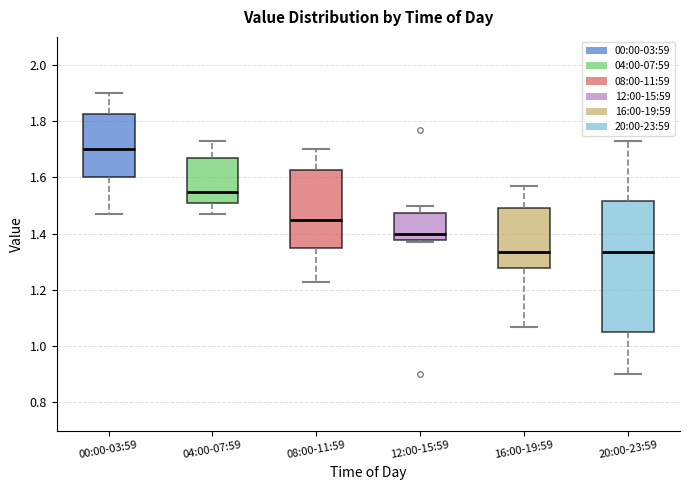

Reading left to right, read every box against the y-axis: the position of its median line, the range the box covers, and the ends of its whiskers. The values are not printed on the chart, so give them approximately, as read against the axis.

00:00-03:59: median 1.70, box 1.60 to 1.82, whiskers 1.48 to 1.90
04:00-07:59: median 1.56, box 1.50 to 1.66, whiskers 1.48 to 1.74
08:00-11:59: median 1.46, box 1.34 to 1.62, whiskers 1.24 to 1.70
12:00-15:59: median 1.40, box 1.38 to 1.48, whiskers 1.38 (just below the box's lower edge) to 1.50
16:00-19:59: median 1.34, box 1.28 to 1.50, whiskers 1.08 to 1.58
20:00-23:59: median 1.34, box 1.06 to 1.52, whiskers 0.90 to 1.74